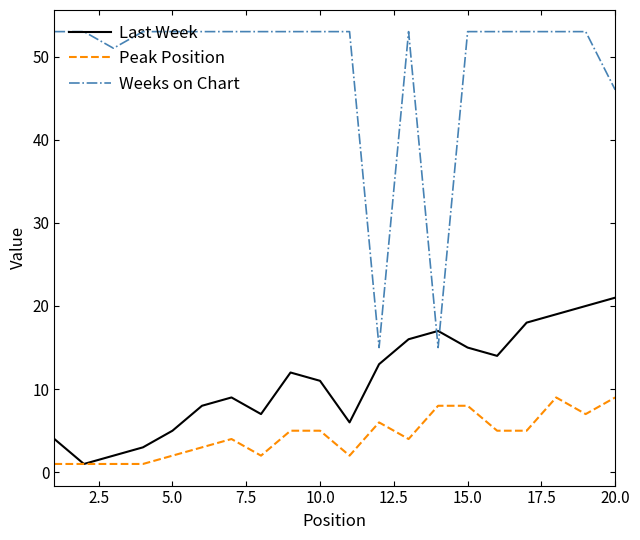

What is the lowest value of the Last Week series?

1